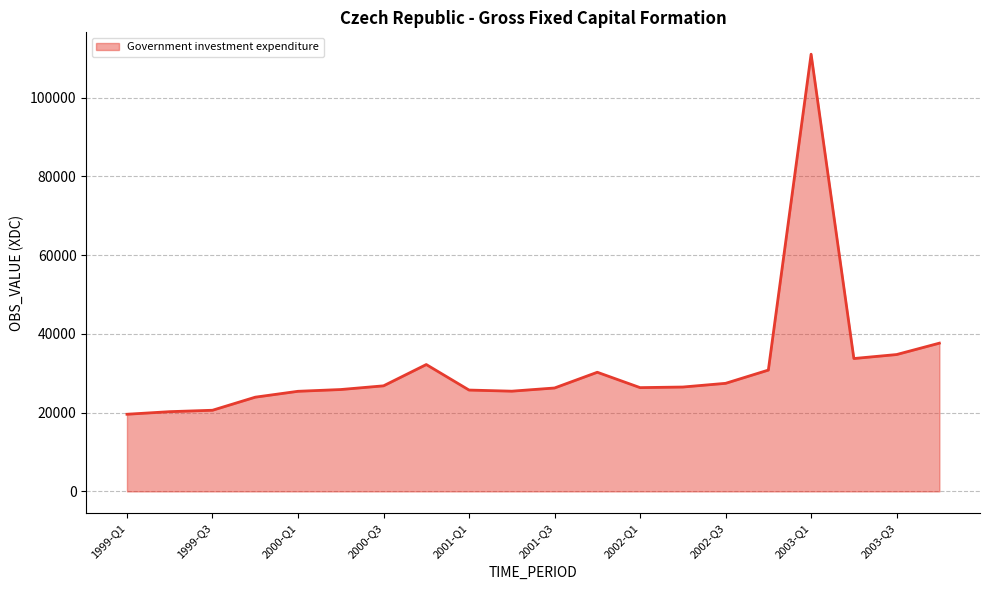

What is the difference between the maximum and minimum values?

91448